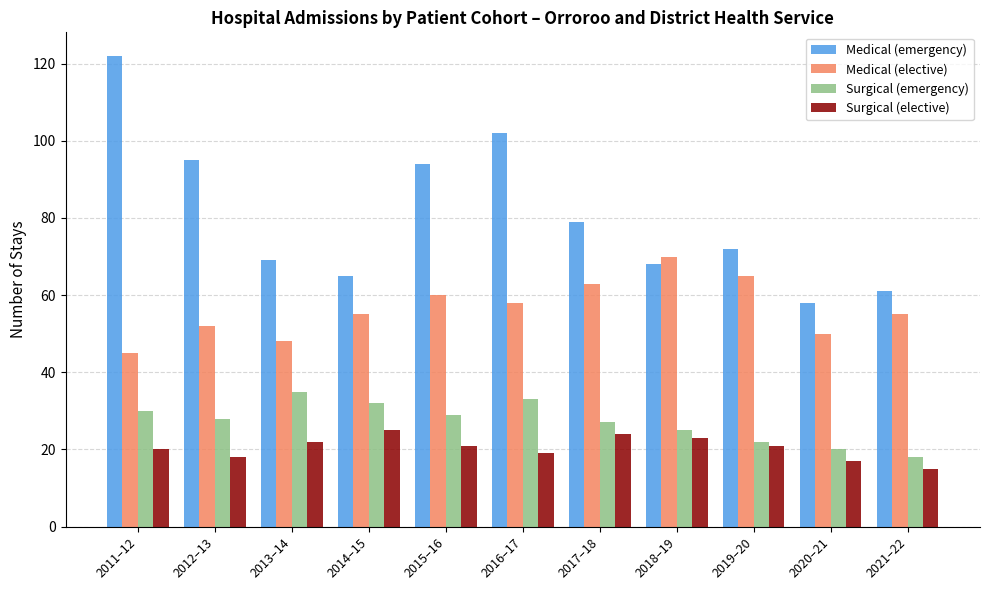

Which series changed the most between 2013–14 and 2016–17?

Medical (emergency)